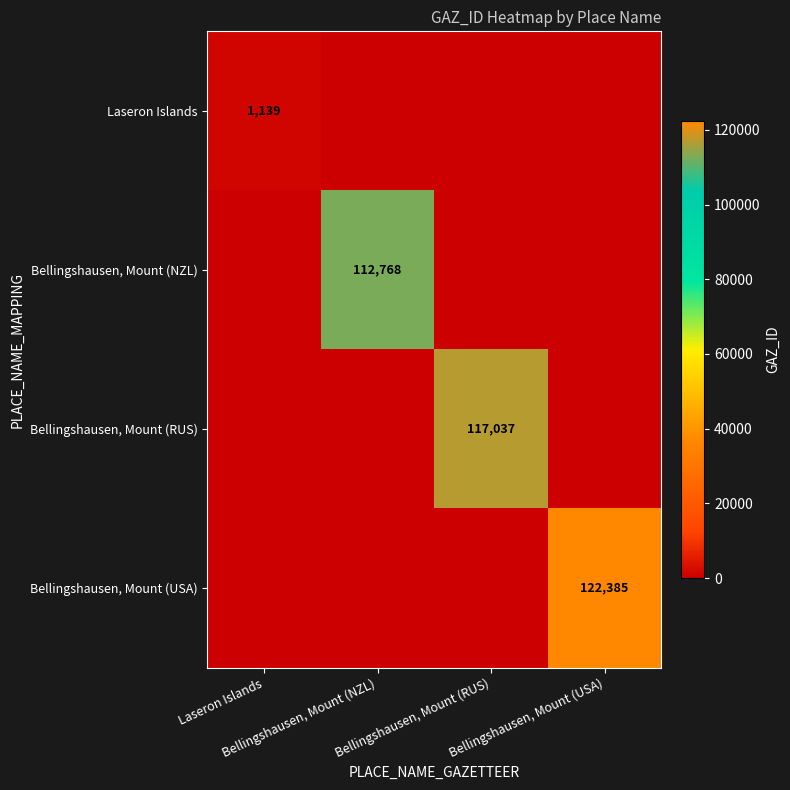

How many positive values does the Laseron Islands series have?

1